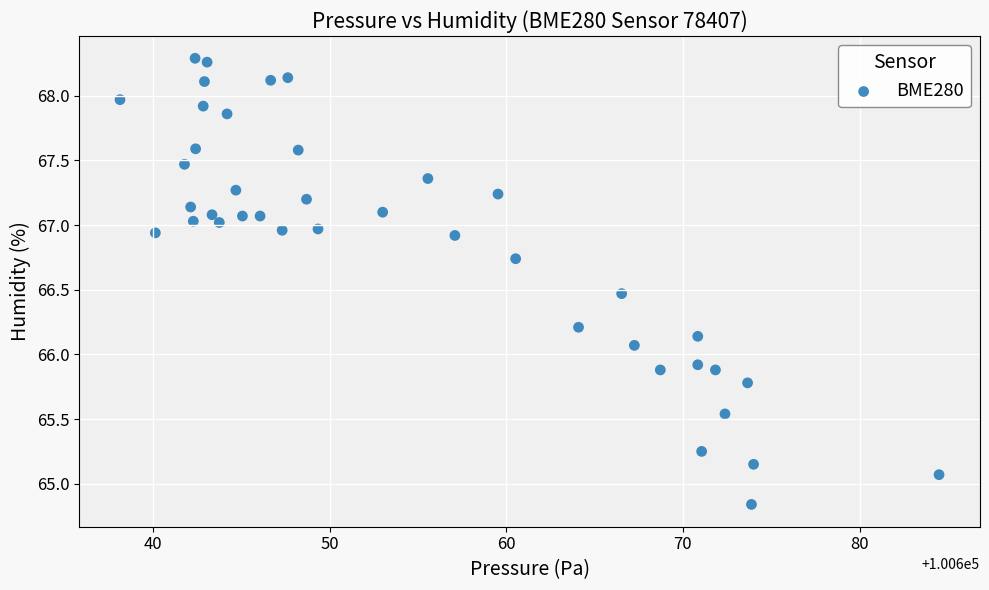

What is the range of X values (max minus min)?

46.4